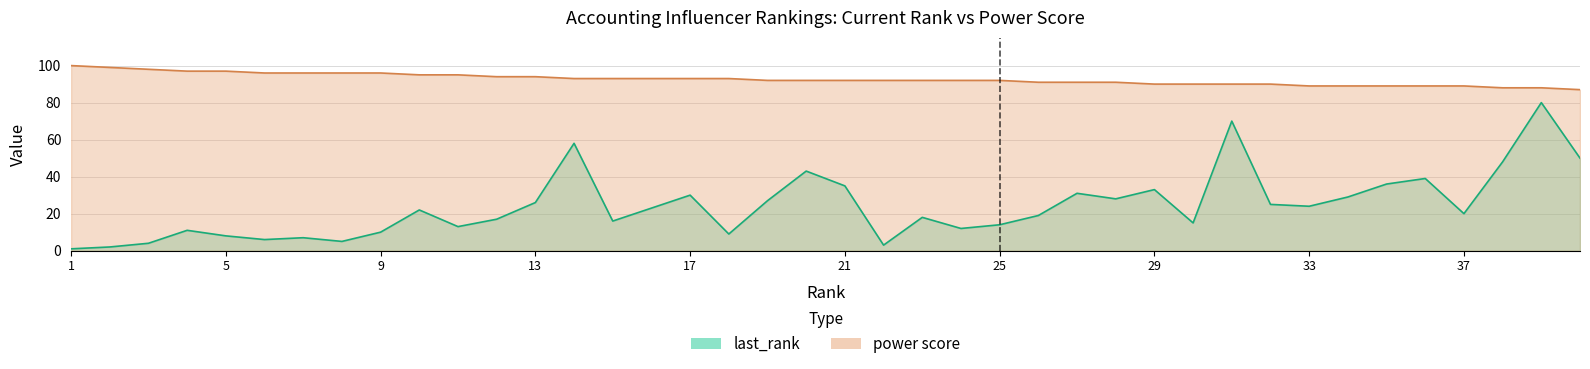

The value of power score at 21 is 92. True or false?

True